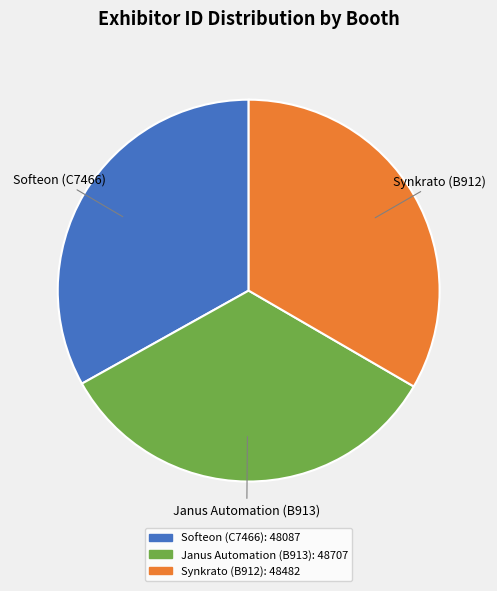

True or false: Softeon (C7466) accounts for 40% of the total.

False